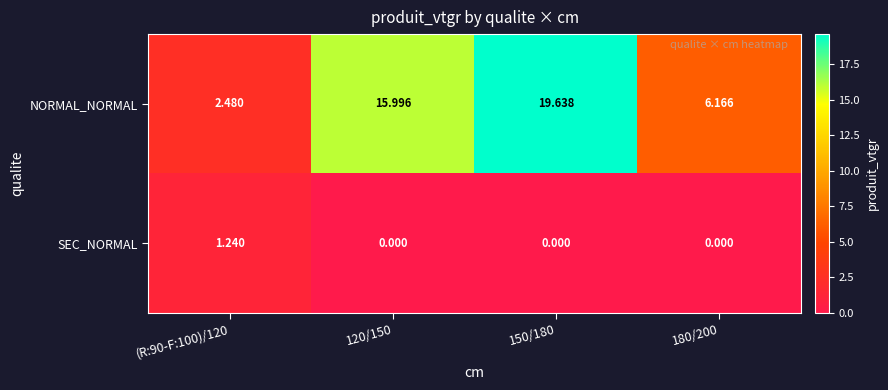

Is the value of SEC_NORMAL at 150/180 greater than the value of NORMAL_NORMAL at 120/150?

No